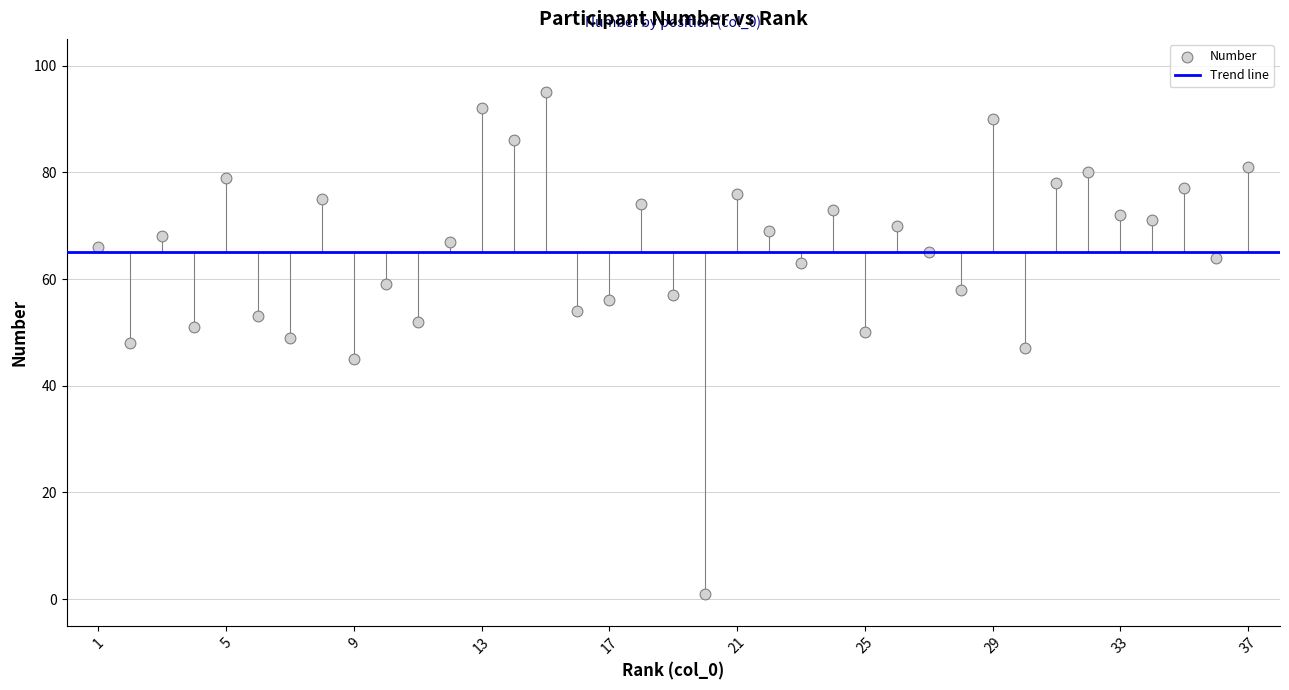

What is the range of X values (max minus min)?

36